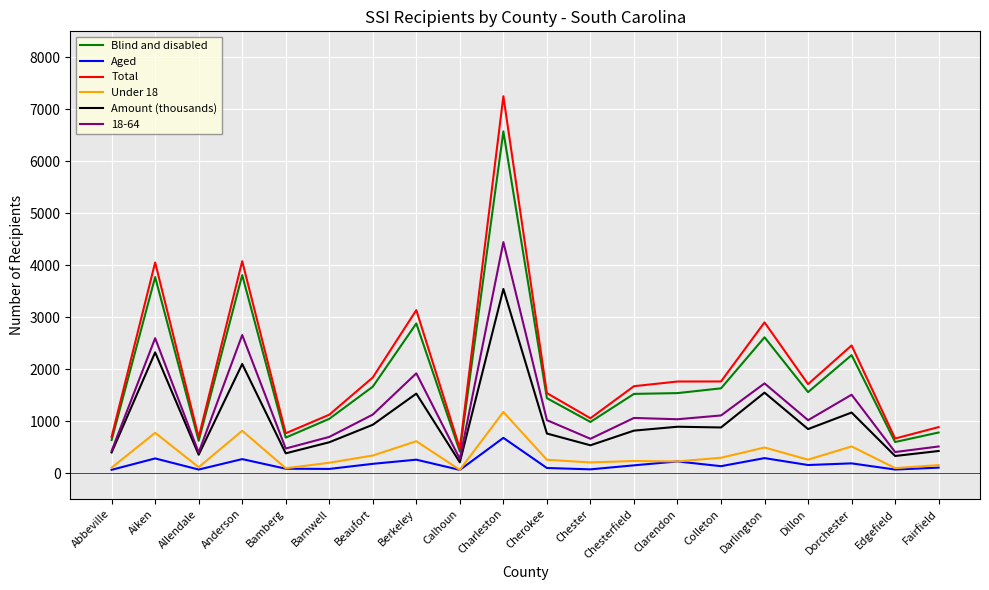

Is it true that Aged equals 62 at Abbeville?

True